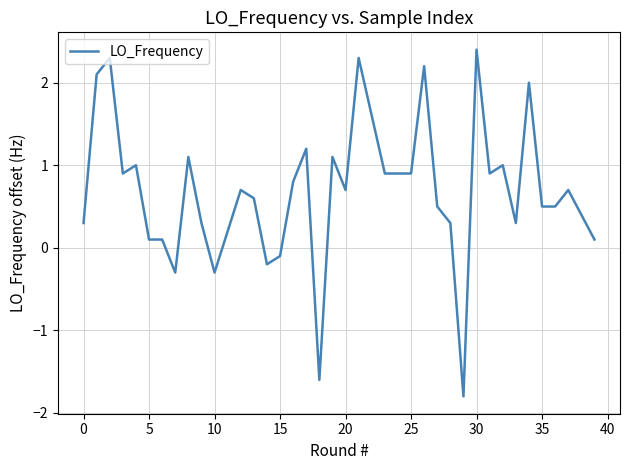

What is the maximum value shown in the chart?

2.4